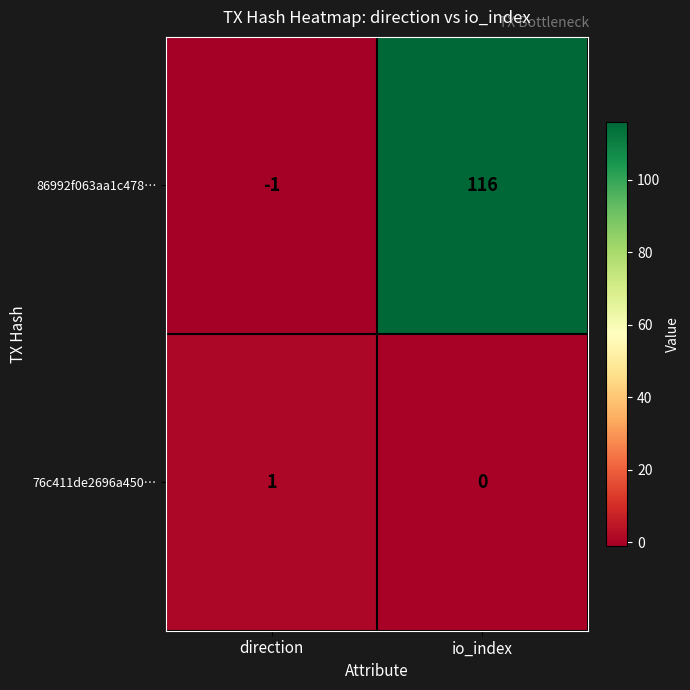

What is the maximum value shown in the chart?

116